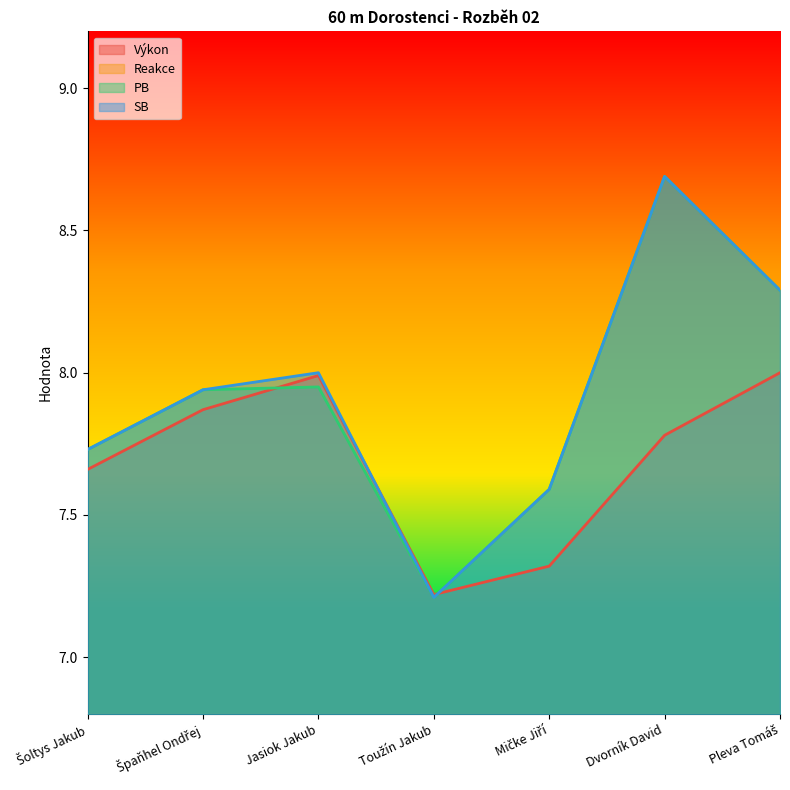

What is the sum of all Reakce values?

1.2